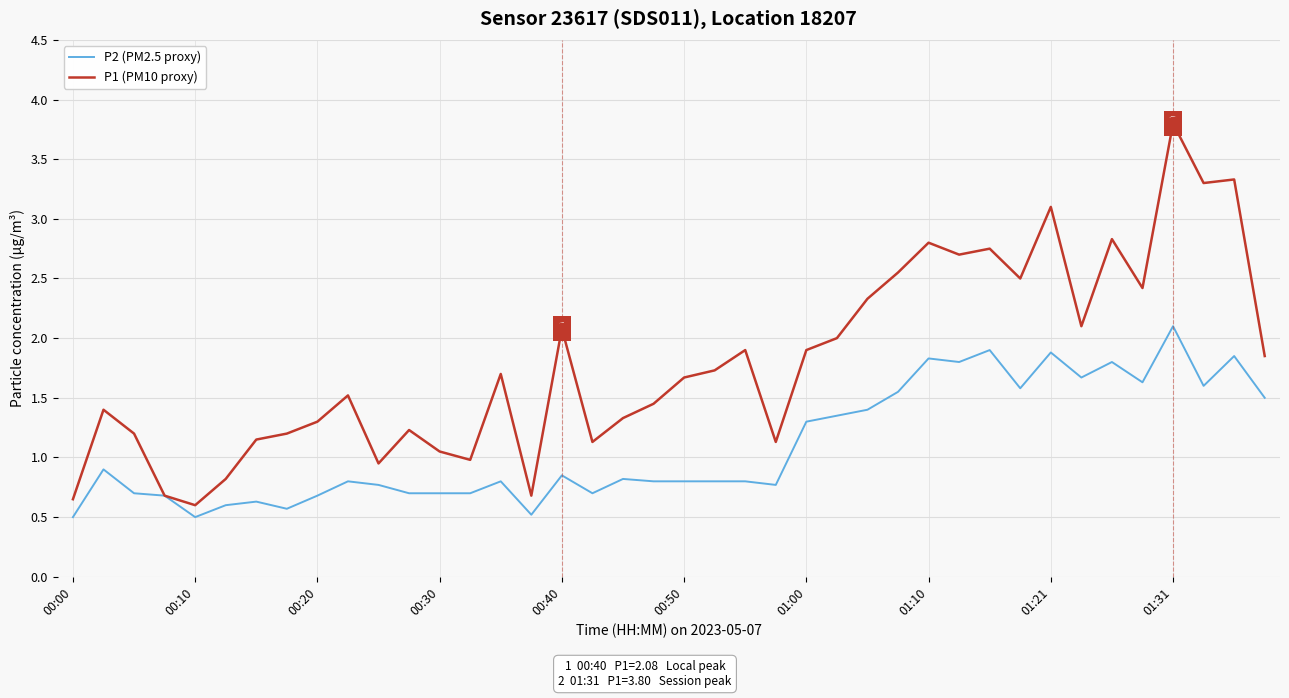

What is the maximum value shown in the chart?

3.8